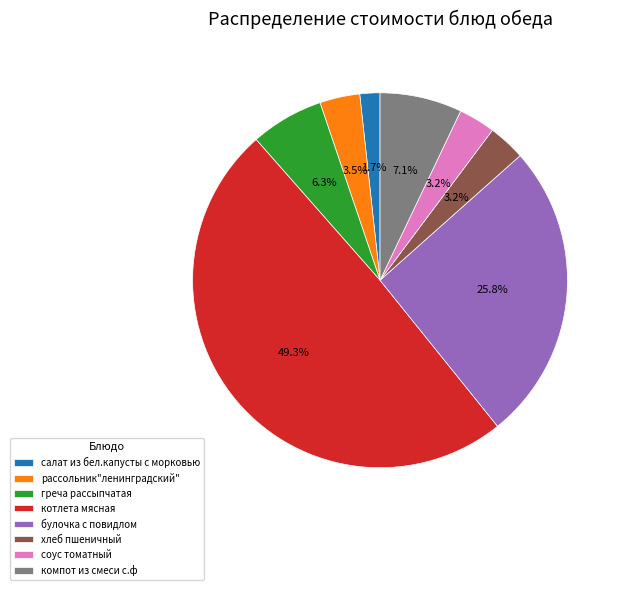

How many slices are in this pie chart?

8